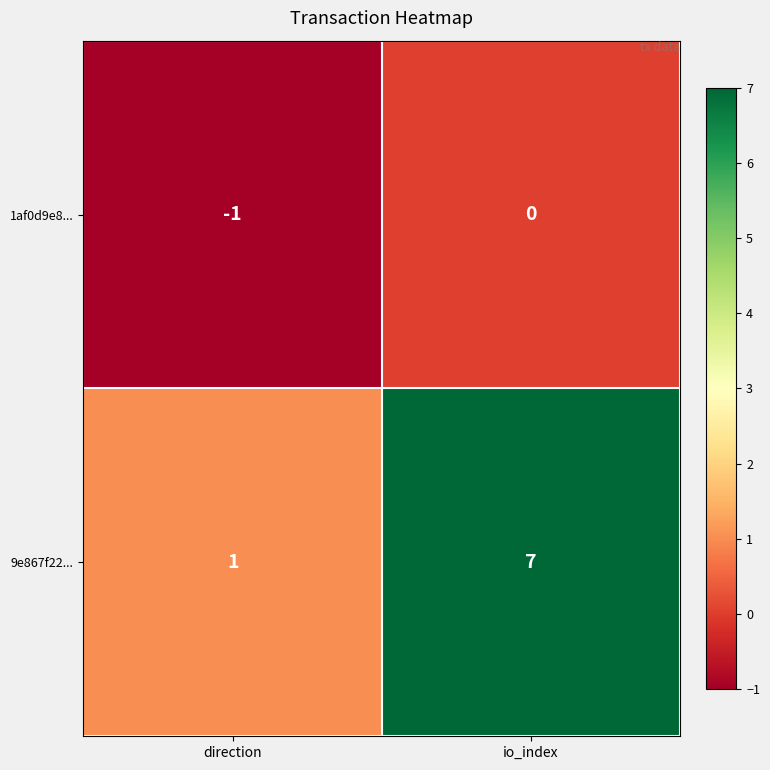

What is the sum of all 9e867f22... values?

8